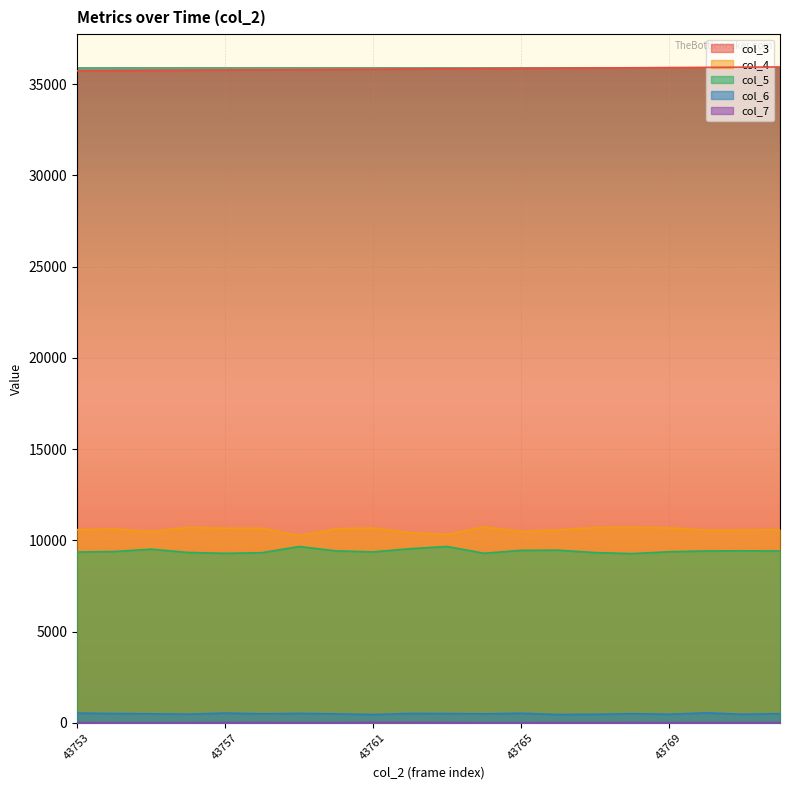

What is the approximate value of col_6 at 43766, to the nearest 5?

450